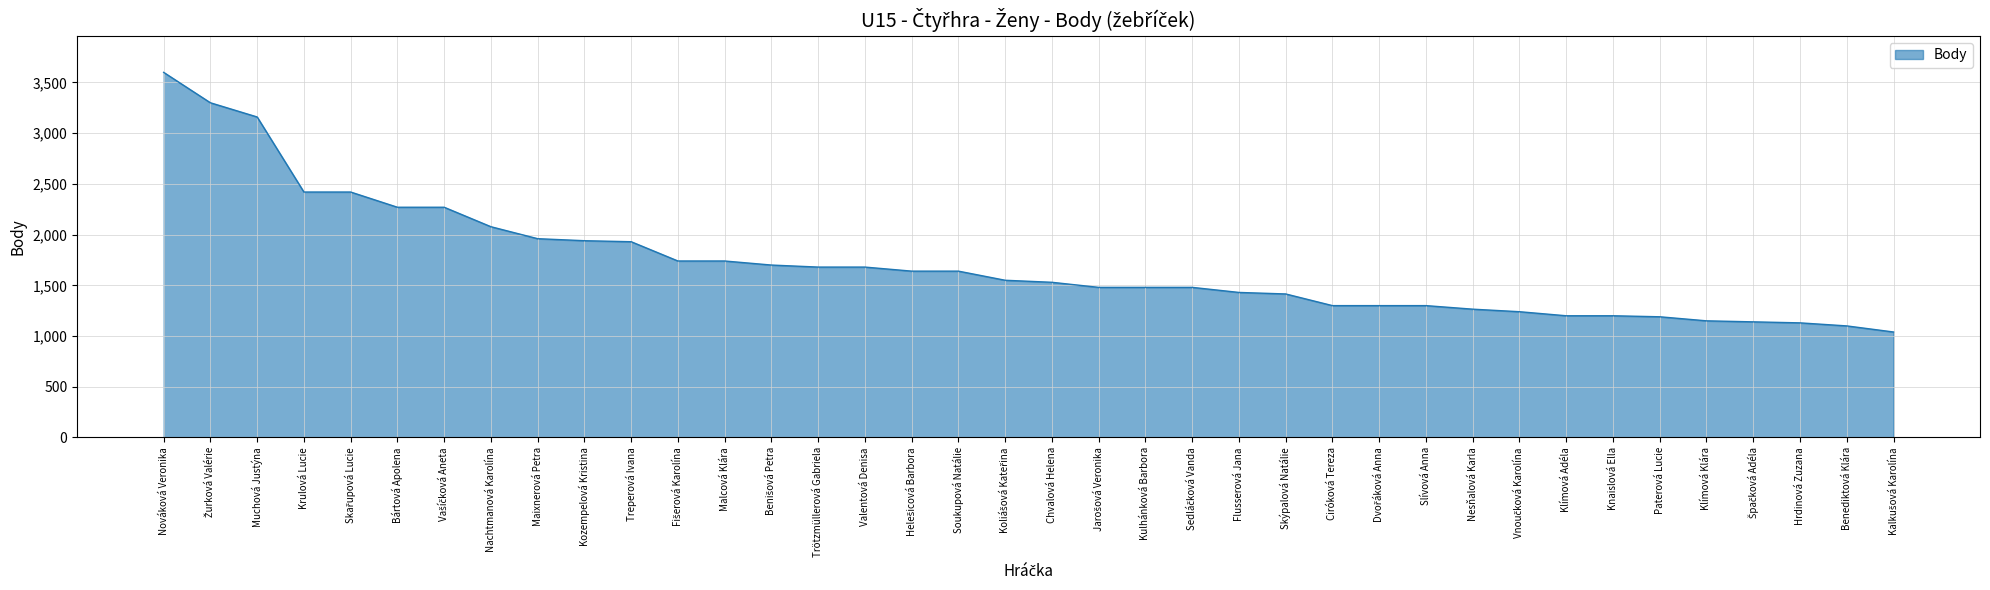

What position from the left is Nachtmanová Karolína?

8